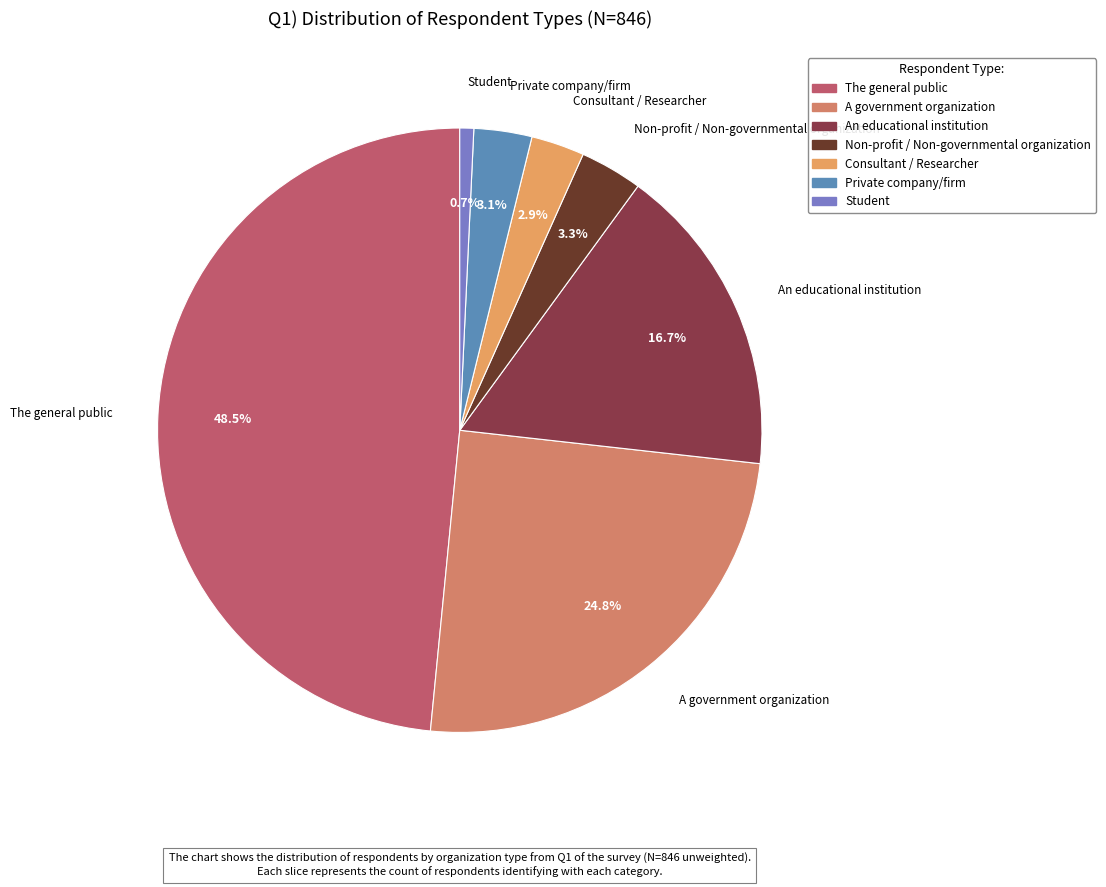

Does The general public account for over 50% of the chart?

No